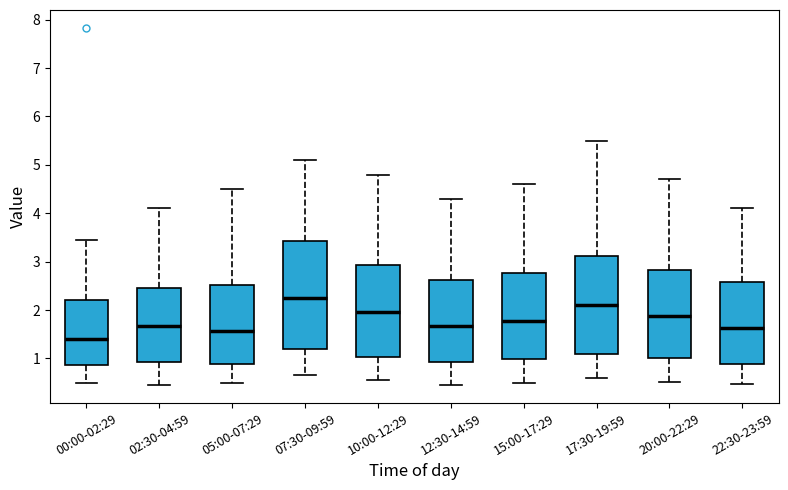

Where does the median line of the box for 22:30-23:59 sit on the y-axis? The values are not printed on the chart, so give them approximately, as read against the axis.

1.6